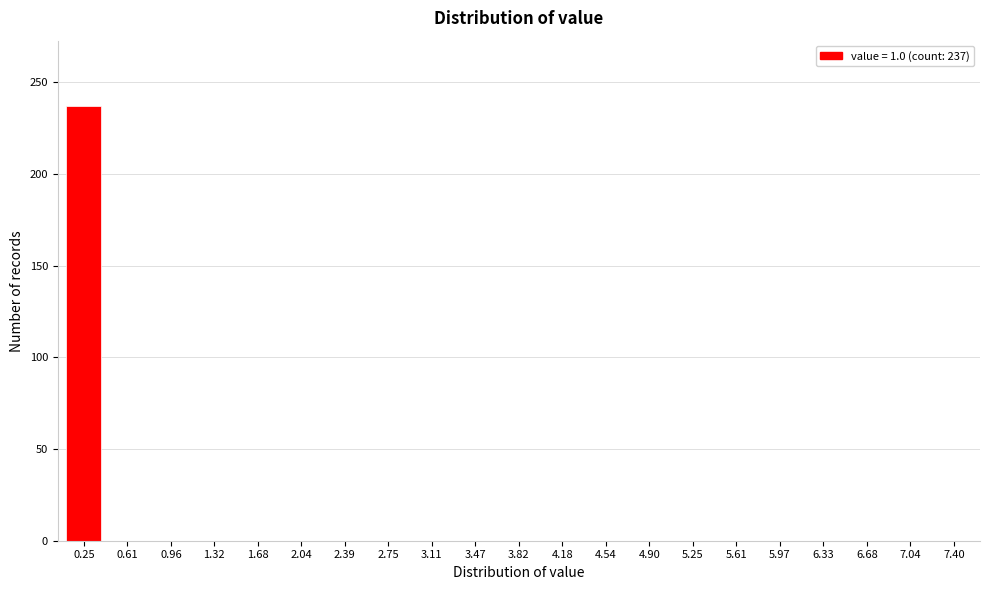

Reading left to right, transcribe all the data shown in this chart.

0.25=237	0.61=0	0.96=0	1.32=0	1.68=0	2.04=0	2.39=0	2.75=0	3.11=0	3.47=0	3.82=0	4.18=0	4.54=0	4.90=0	5.25=0	5.61=0	5.97=0	6.33=0	6.68=0	7.04=0	7.40=0